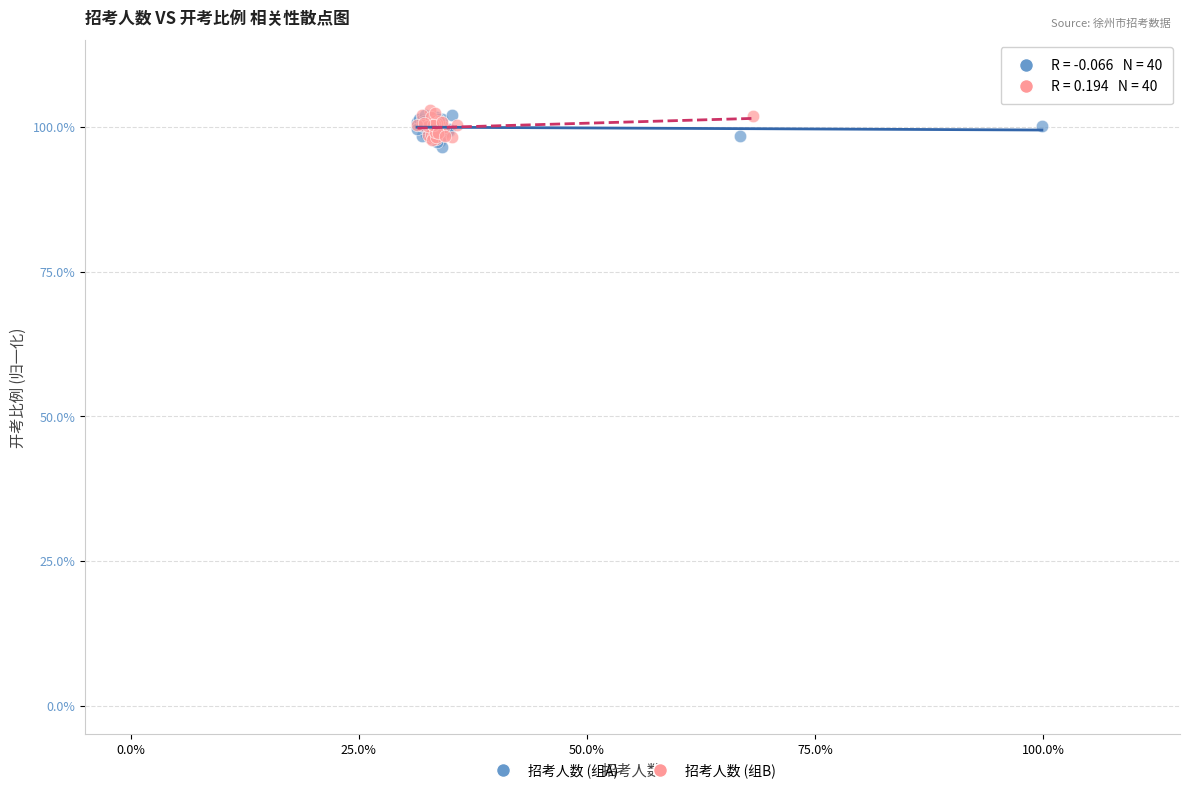

What are all the series names shown in the legend?

招考人数 (组A), 招考人数 (组B)